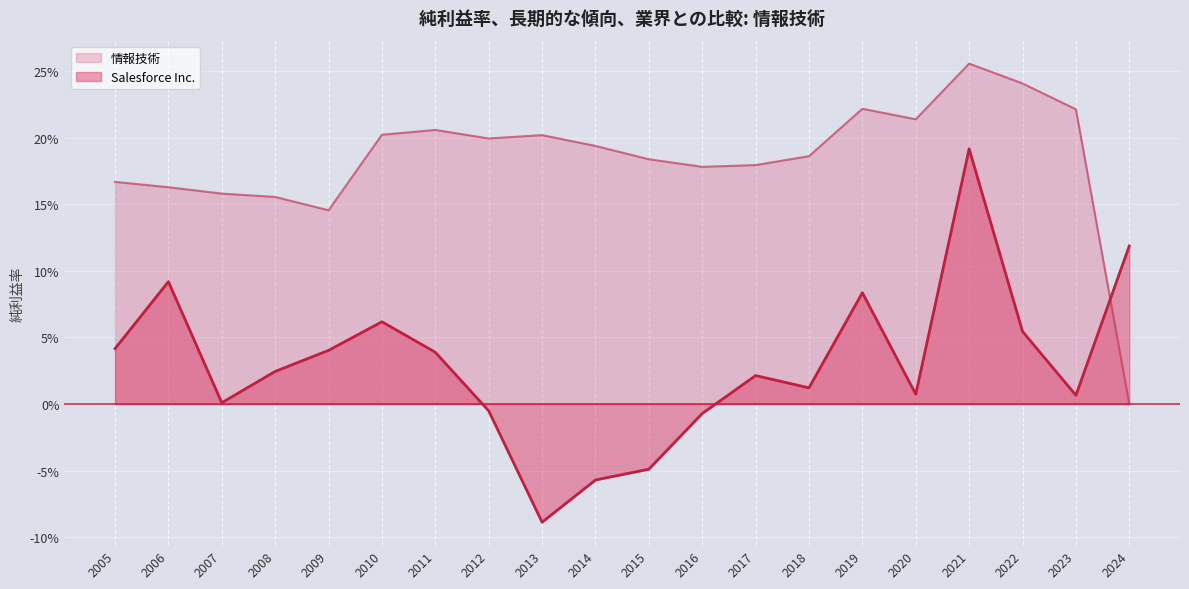

What is the difference between the maximum and minimum values in the 情報技術 series?

0.3